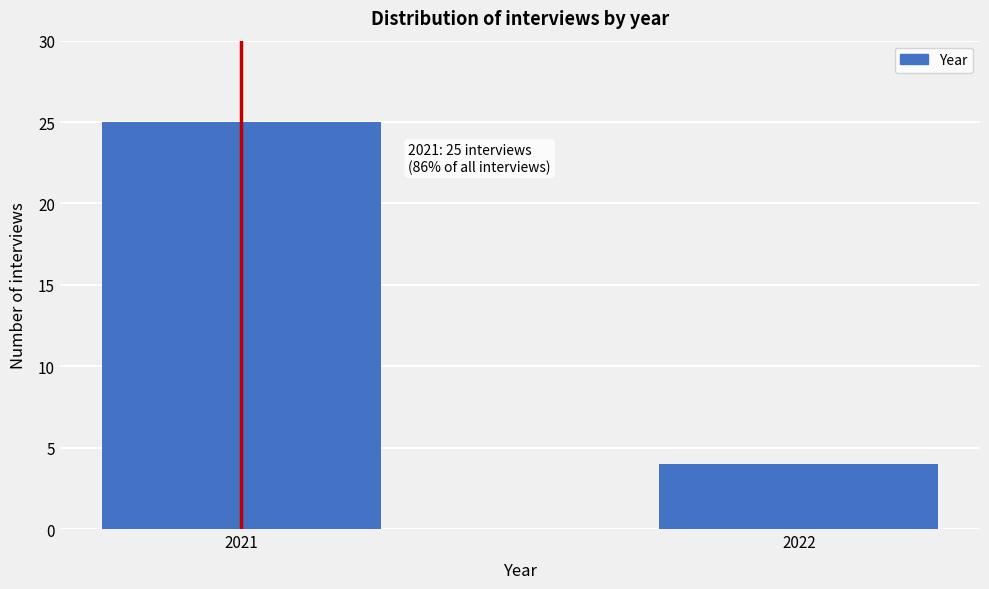

Reading left to right, extract all data points from this chart.

25	4